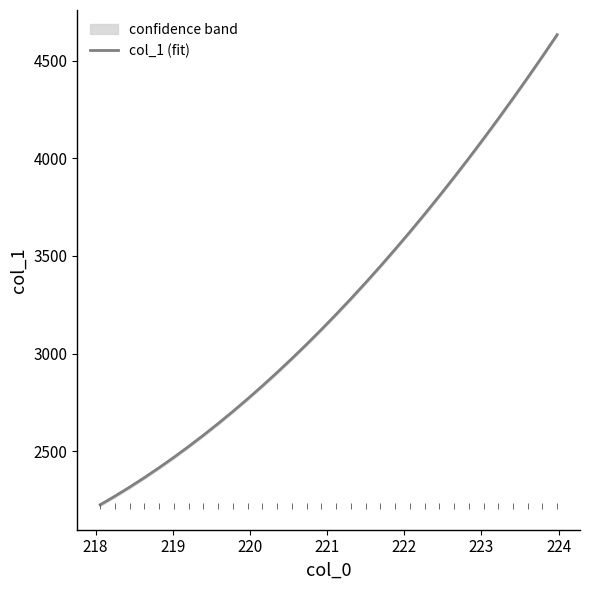

What is the sum of all values?

104223.3